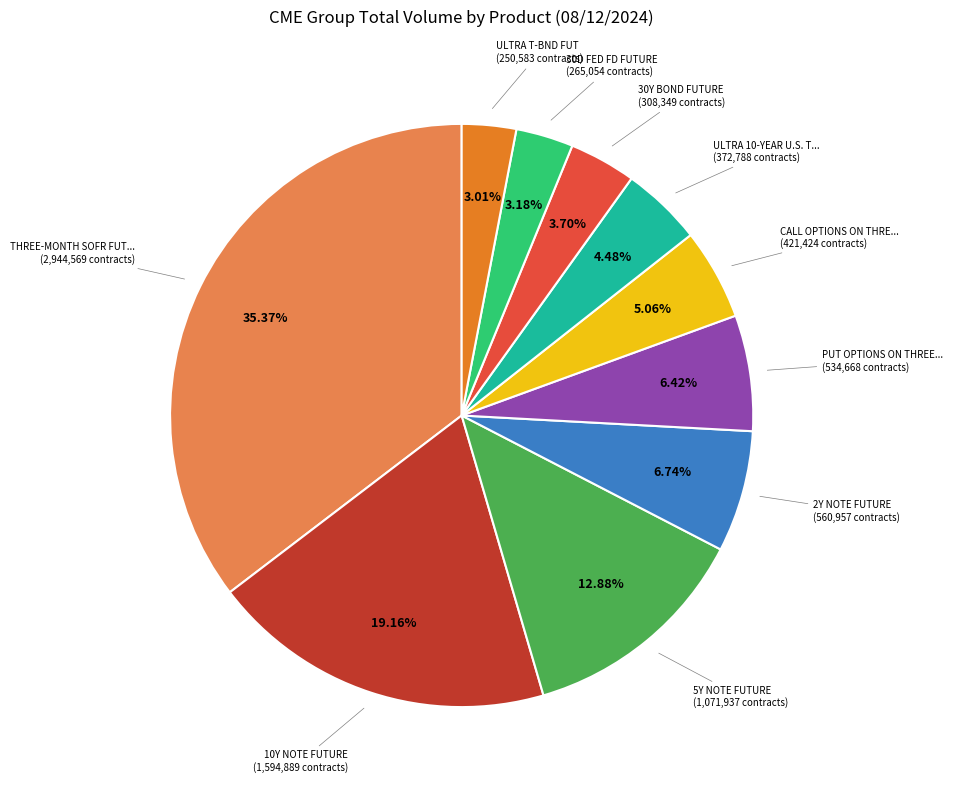

Does any single category account for the majority?

No